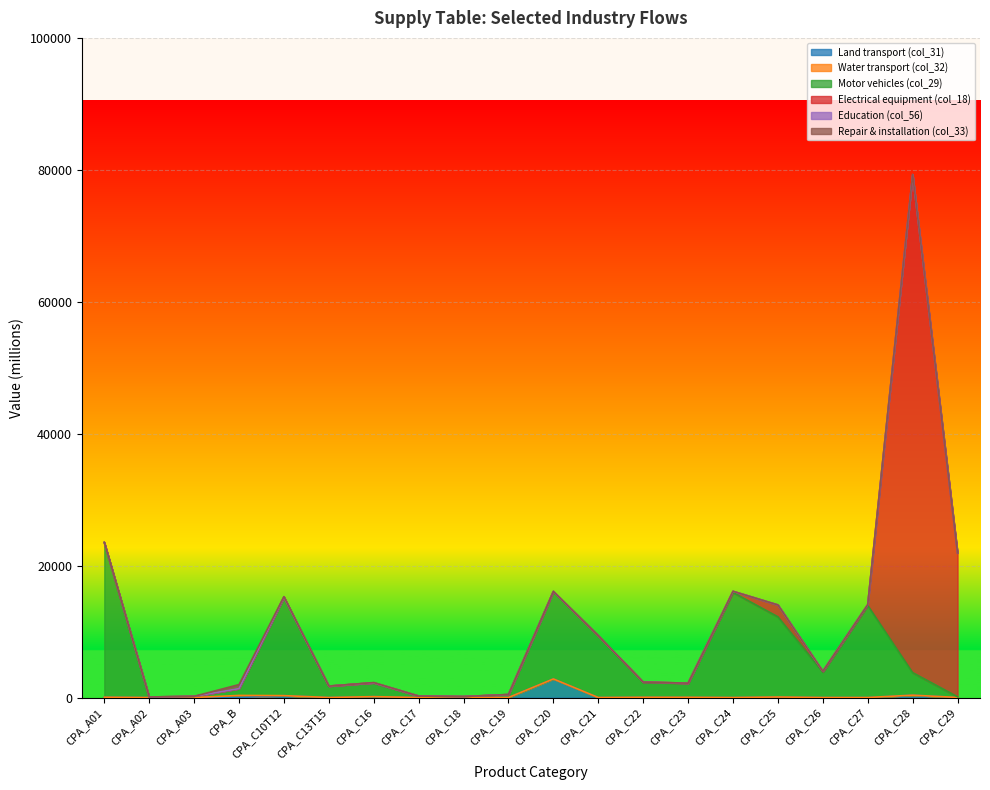

Reading left to right, extract all data points from this chart.

Land transport (col_31): 47	0	0	0	284	4	133	0	0	0	2816	0	39	25	0	78	0	0	355	10
Water transport (col_32): 0	0	0	315	0	0	0	0	0	0	0	0	0	10	0	0	0	0	0	0
Motor vehicles (col_29): 23460	80	179	1034	14928	1727	2100	213	146	453	13267	9364	2240	2140	15921	12153	3868	13954	3417	95
Electrical equipment (col_18): 0	0	0	0	12	1	0	9	0	0	0	0	67	0	182	1803	108	123	75517	21806
Education (col_56): 0	0	0	0	0	0	0	0	0	0	0	0	0	0	0	0	0	0	0	0
Repair & installation (col_33): 0	0	0	613	70	0	36	0	0	0	0	0	0	0	0	0	0	0	0	0